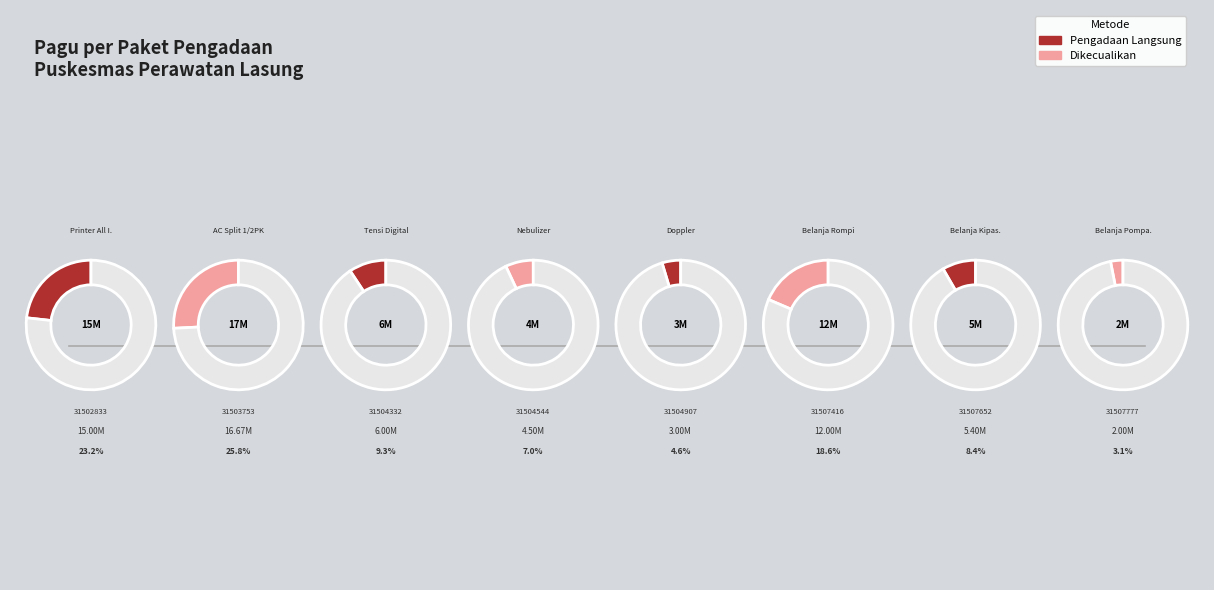

What percentage is the 31507777 slice, to the nearest percent?

3%